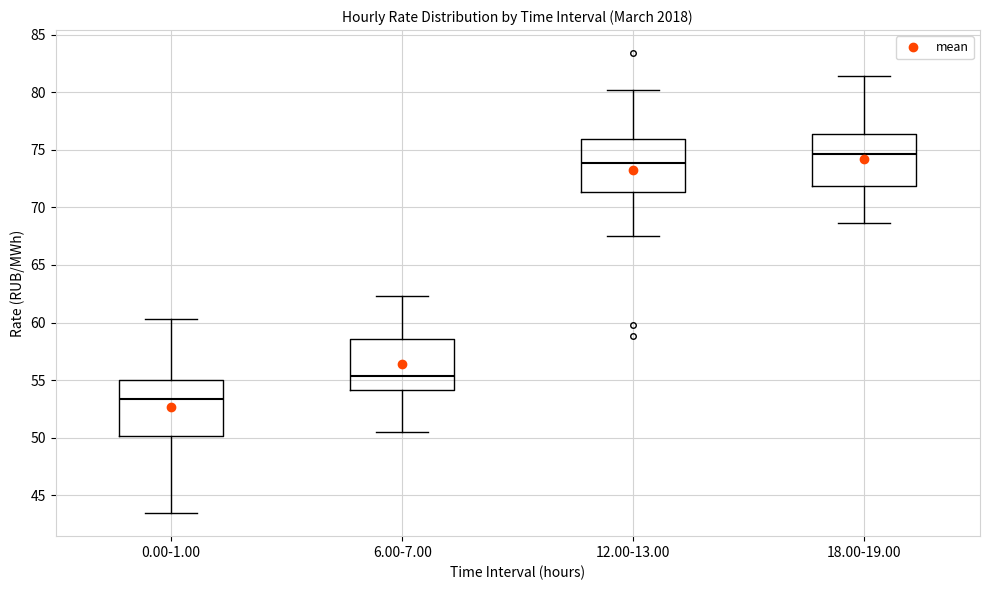

Reading left to right, read every box against the y-axis: the position of its median line, the range the box covers, and the ends of its whiskers. The values are not printed on the chart, so give them approximately, as read against the axis.

0.00-1.00: median 53.5, box 50.0 to 55.0, whiskers 43.5 to 60.5
6.00-7.00: median 55.5, box 54.0 to 58.5, whiskers 50.5 to 62.5
12.00-13.00: median 74.0, box 71.5 to 76.0, whiskers 67.5 to 80.0
18.00-19.00: median 74.5, box 72.0 to 76.5, whiskers 68.5 to 81.5